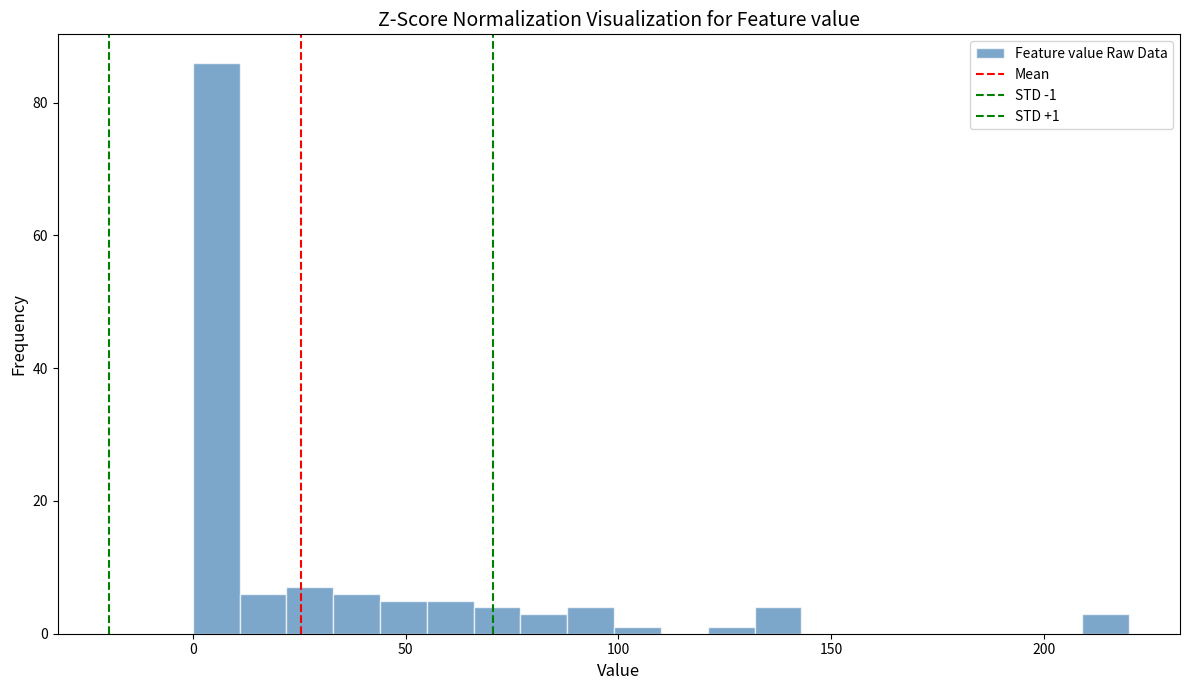

Read against the x-axis, roughly where is the centre of the tallest bar?

5